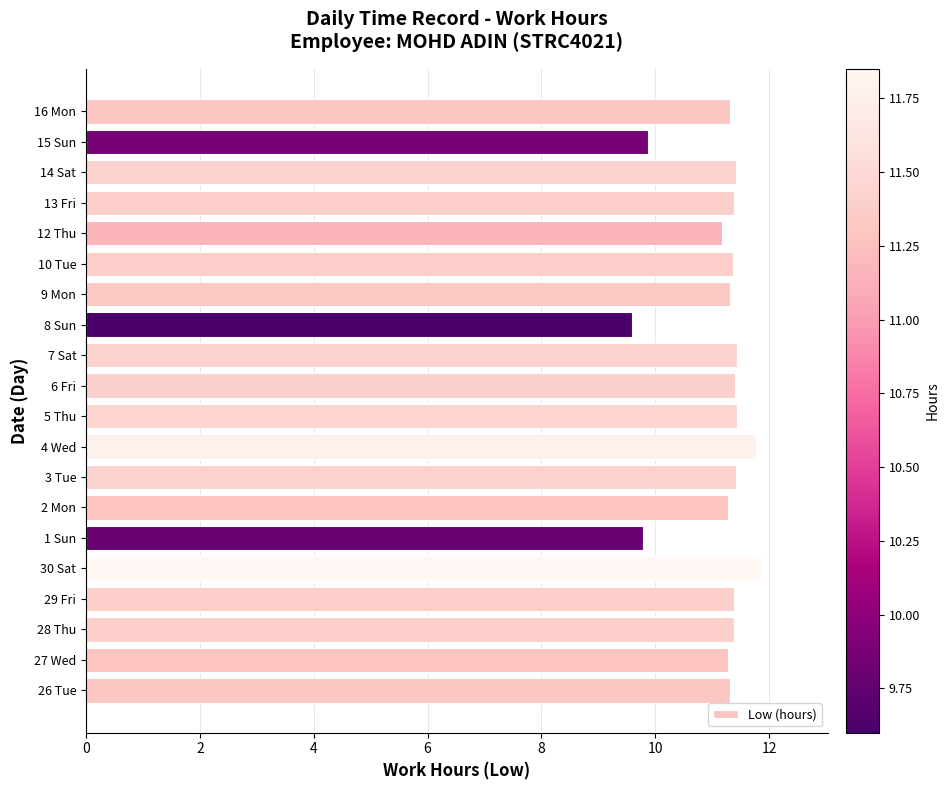

Which has a higher value, 28 Thu or 8 Sun?

28 Thu